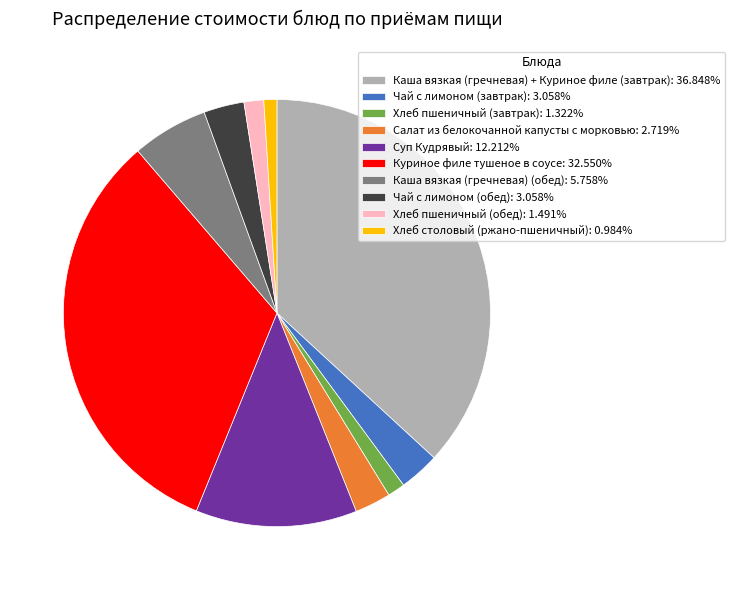

What is the ratio of the value at Хлеб пшеничный (обед): 1.491% to the value at Салат из белокочанной капусты с морковью: 2.719%?

0.5